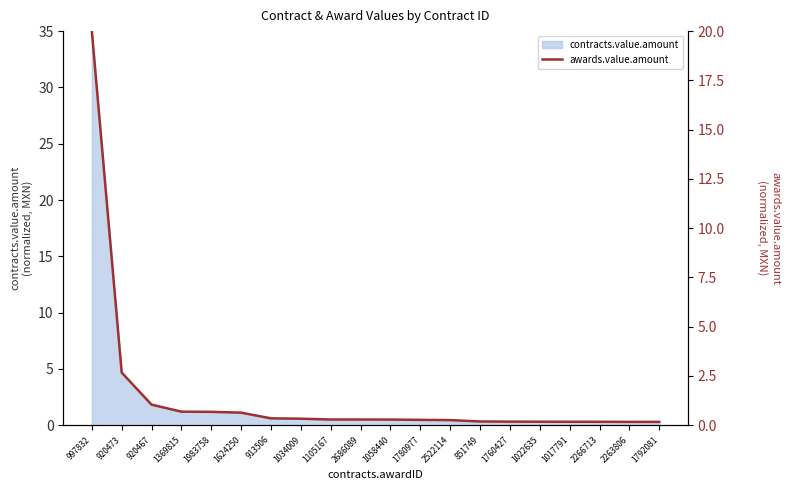

What is the average value?

1.5